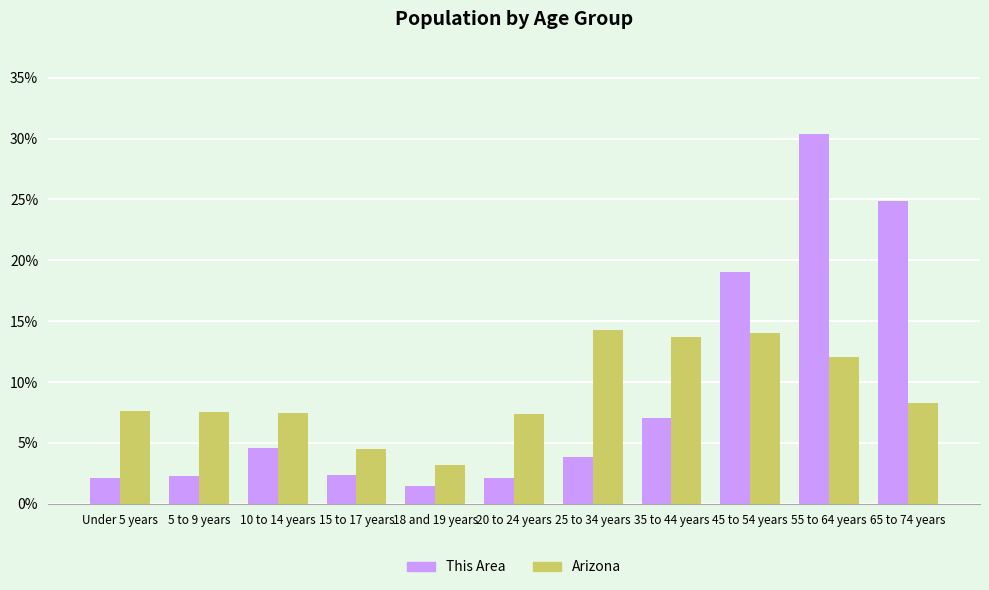

Which category has the highest value in the This Area series?

55 to 64 years